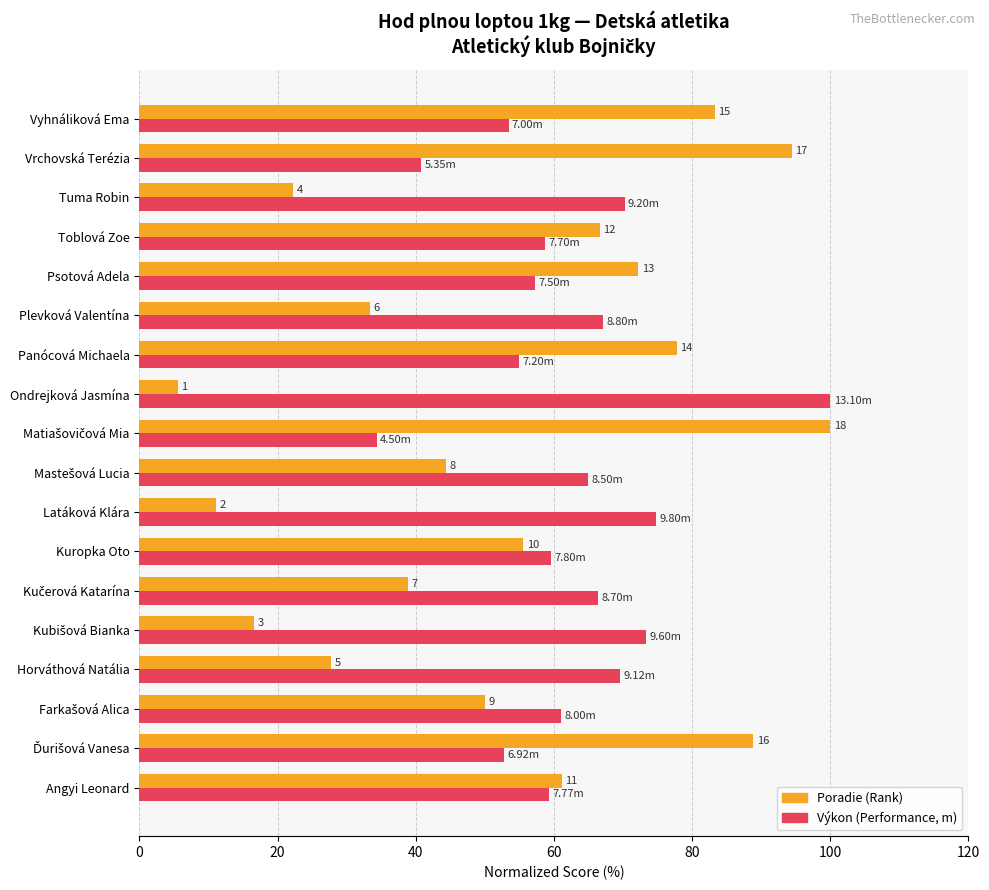

What position from the left is Mastešová Lucia?

9